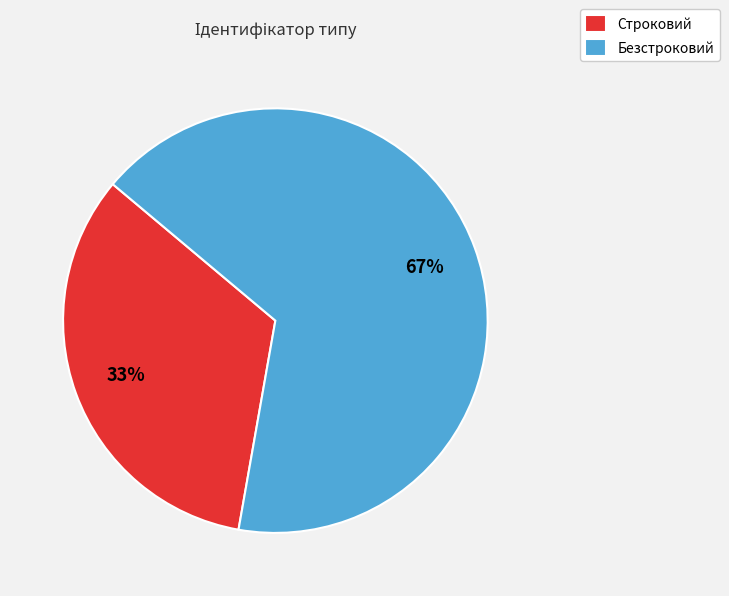

Rank the categories by value from highest to lowest.

Безстроковий, Строковий